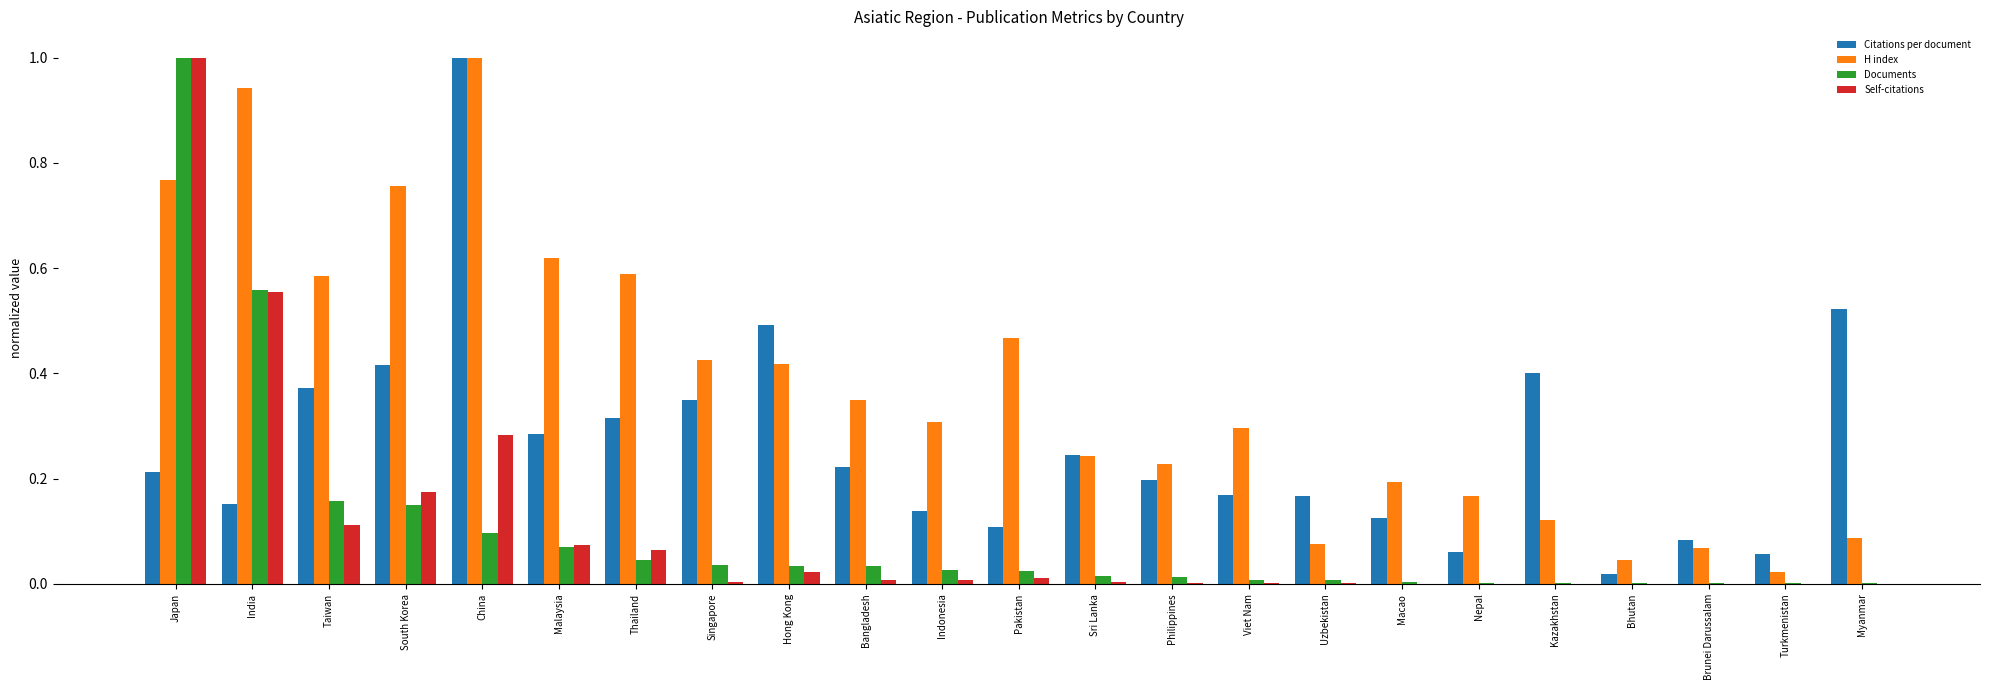

At which category is the sum across all series the highest?

Japan